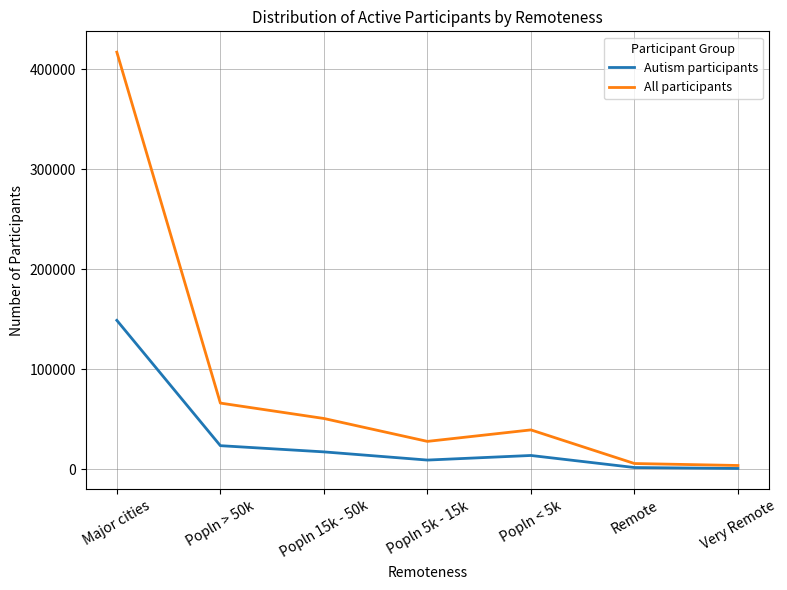

What is the sum of the All participants values at Popln < 5k and Major cities?

456500